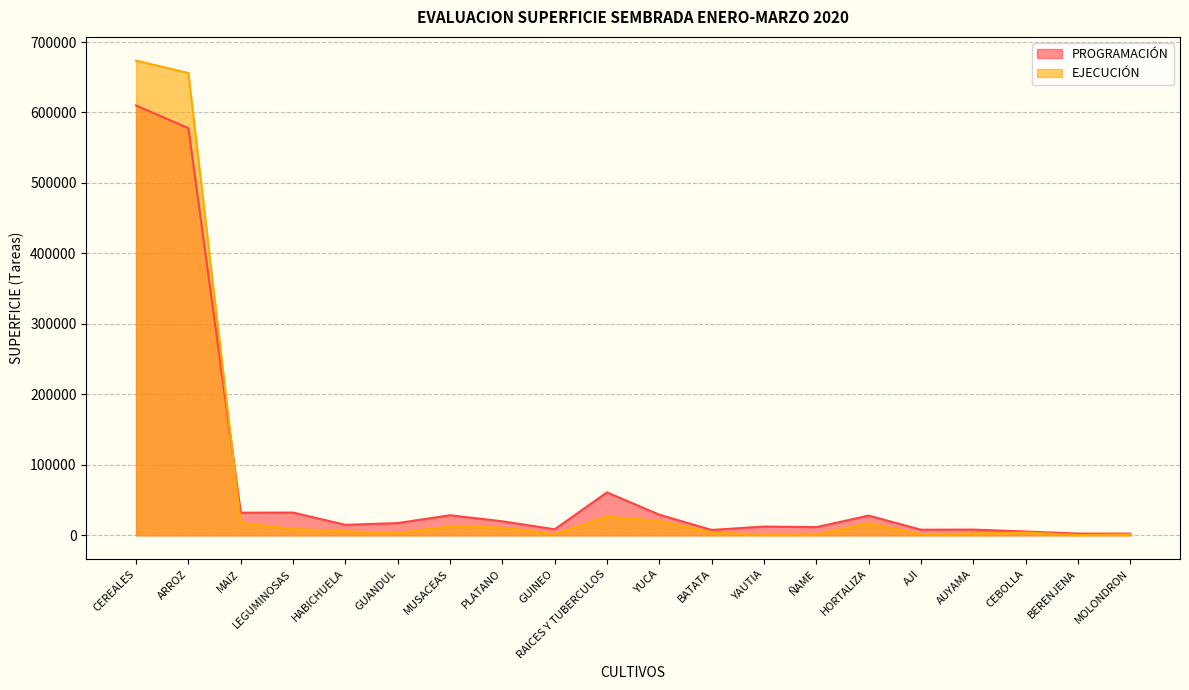

Which series changed the most between RAICES Y TUBERCULOS and MOLONDRON?

PROGRAMACIÓN